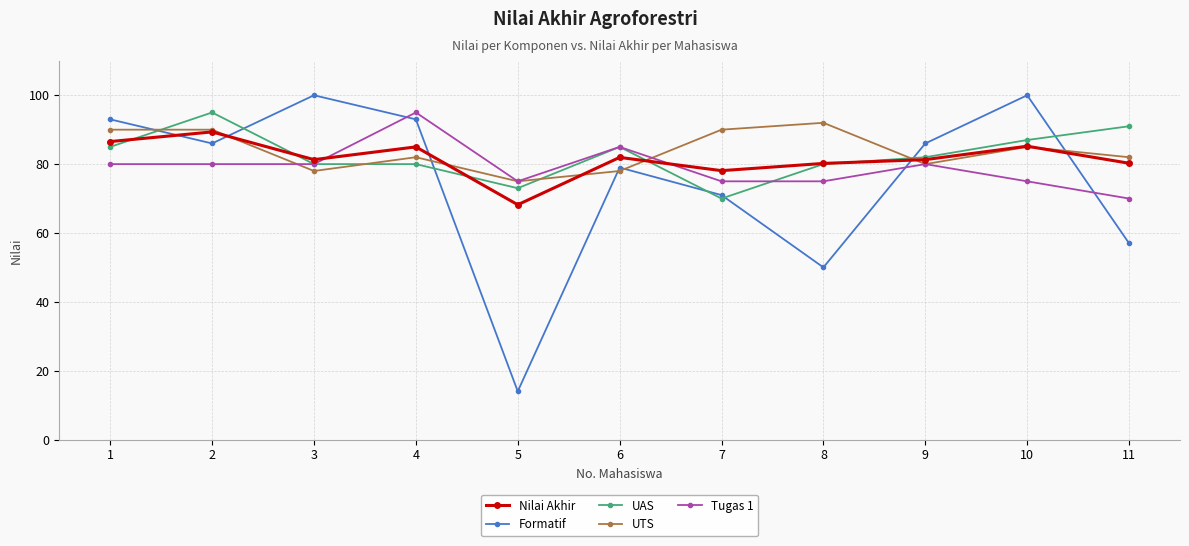

What value does the UTS series have at 4?

82.0